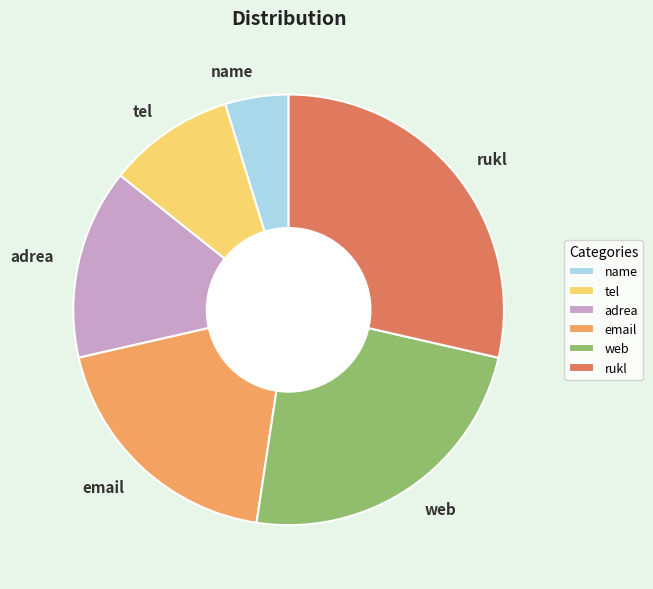

What is the ratio of the value at rukl to the value at web?

1.2